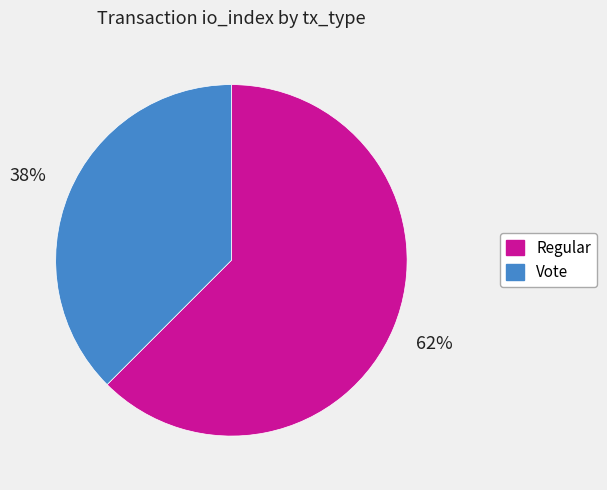

Is there a majority slice in this chart?

Yes